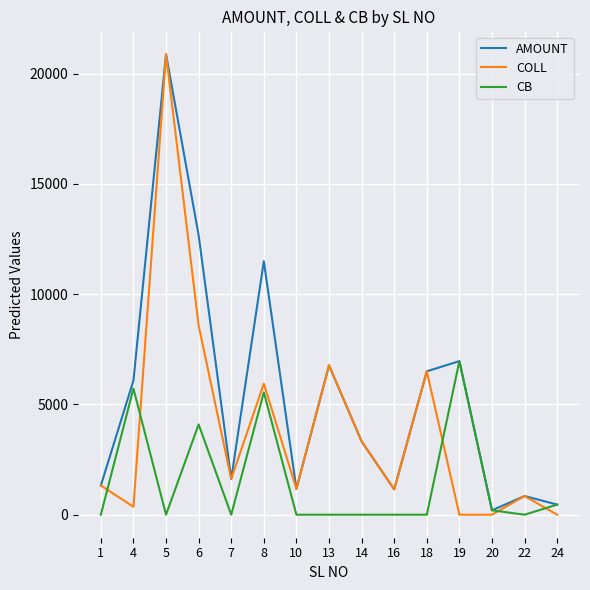

List the series in order of their overall mean, highest first.

AMOUNT, COLL, CB